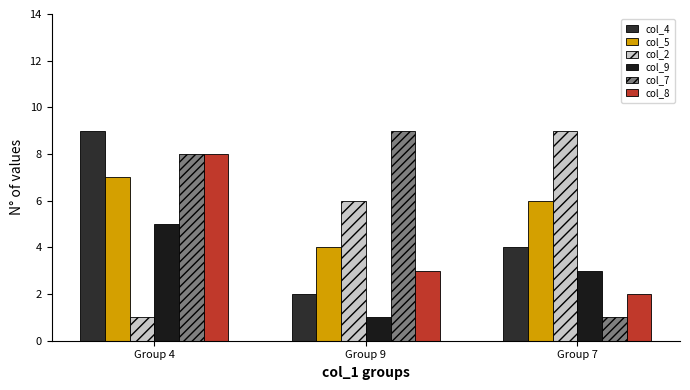

Rank the categories by col_8 value from lowest to highest.

Group 7, Group 9, Group 4